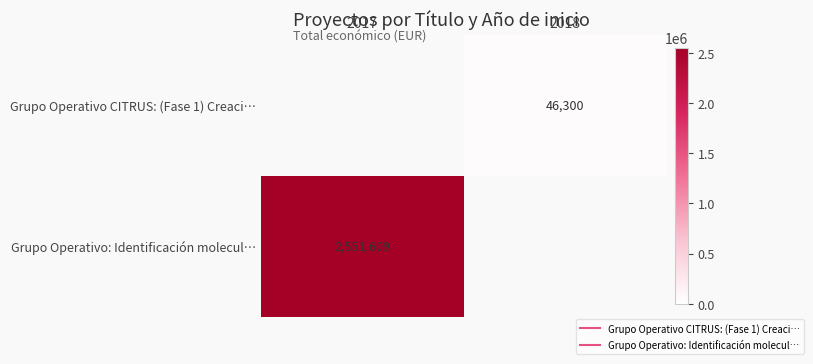

How many values in Grupo Operativo: Identificación molecul… are above zero?

1